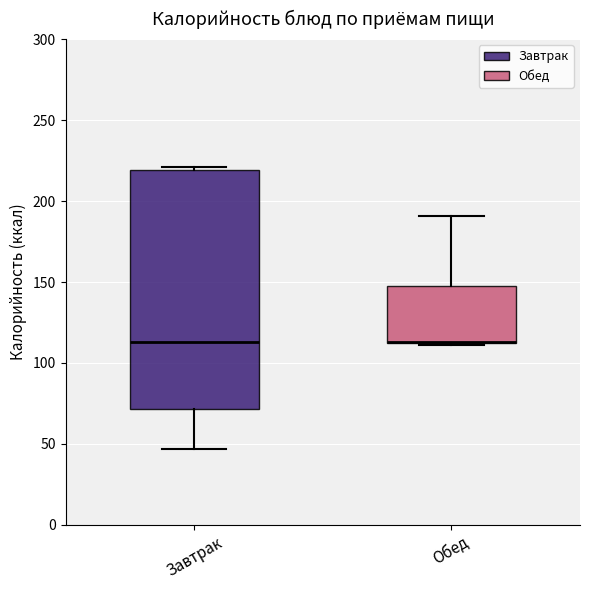

Reading left to right, transcribe this box plot: for each box, give where its median line is, the range the box spans, and where its two whiskers end, as read against the y-axis. The values are not printed on the chart, so give them approximately, as read against the axis.

Завтрак: median 115, box 70 to 220, whiskers 45 to 220 (just above the box's upper edge)
Обед: median 115 (drawn on the box's lower edge), box 110 to 150, whiskers 110 to 190